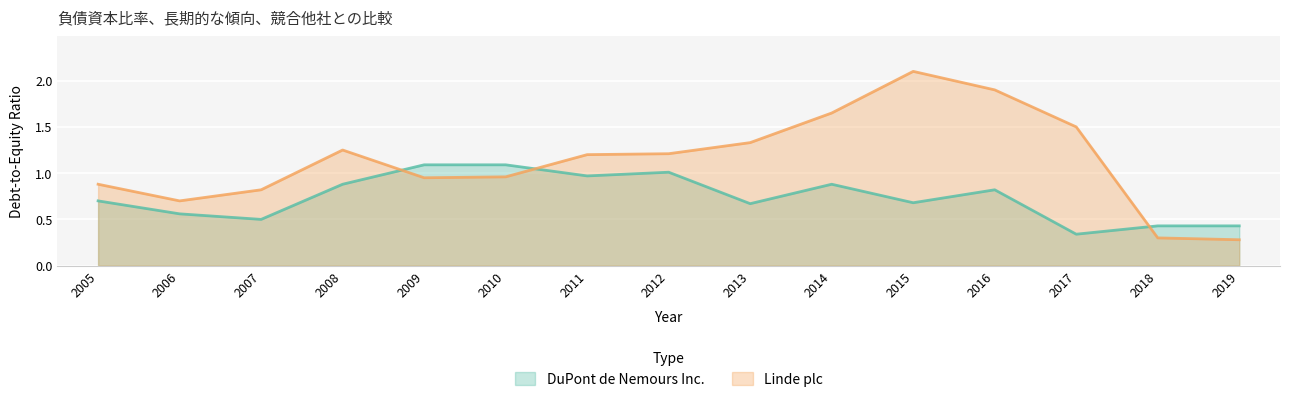

At which label does Linde plc first exceed 1?

2008